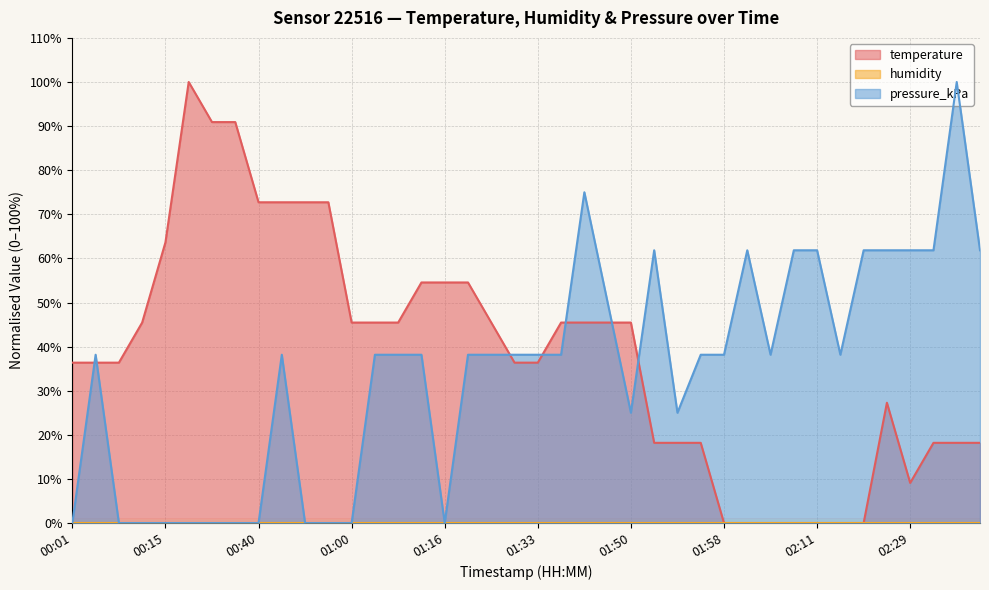

What is the average value of the temperature series?

38.4